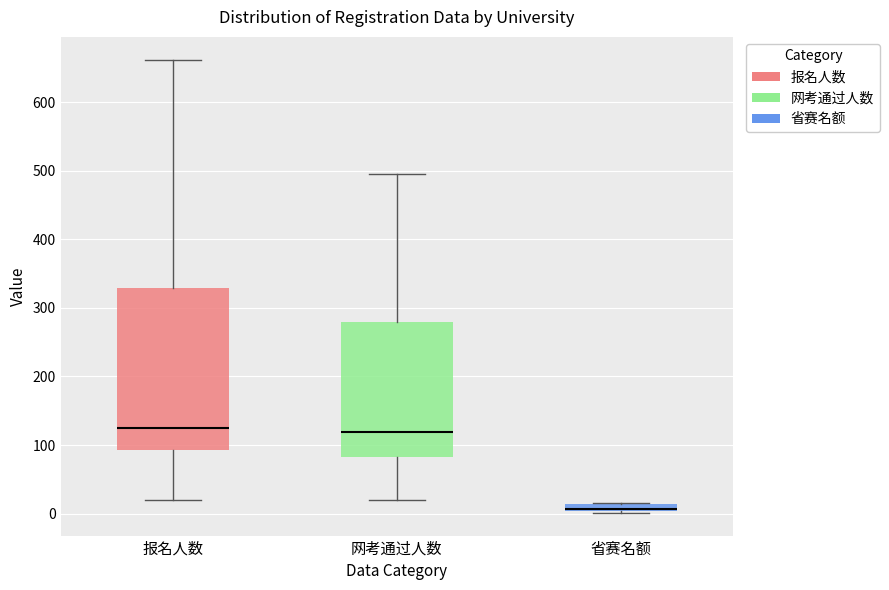

Where does the upper whisker of the box for 报名人数 end on the y-axis? The values are not printed on the chart, so give them approximately, as read against the axis.

660